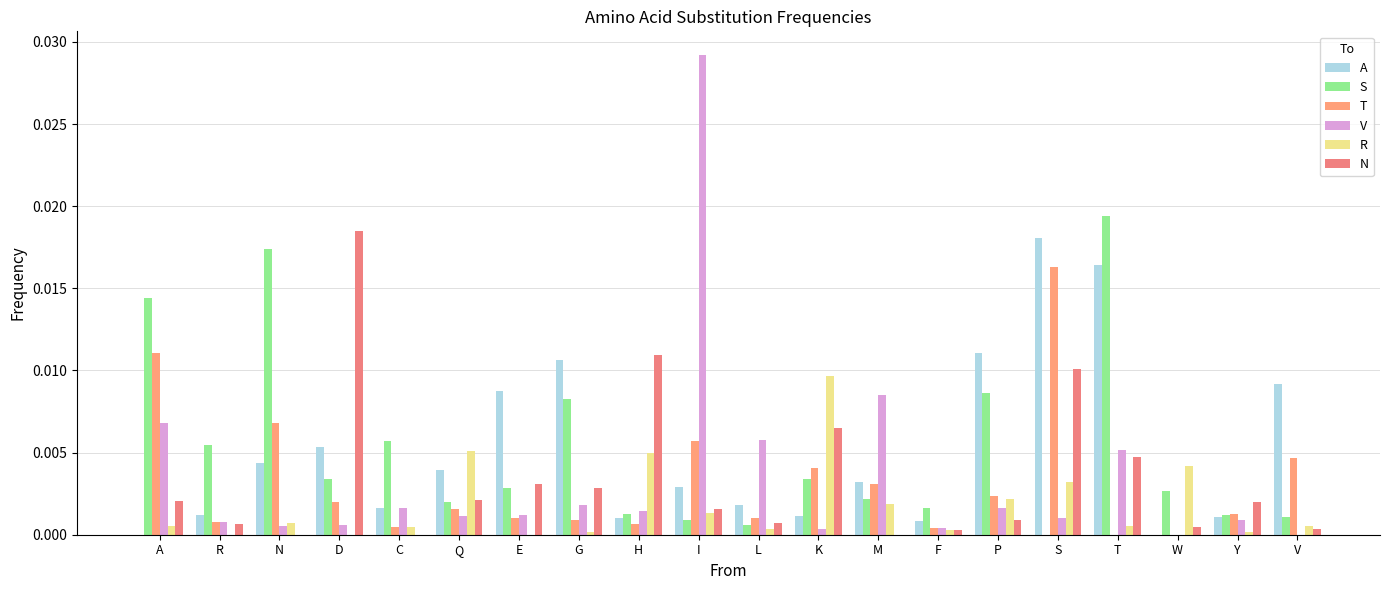

Which series has the widest spread of values?

V